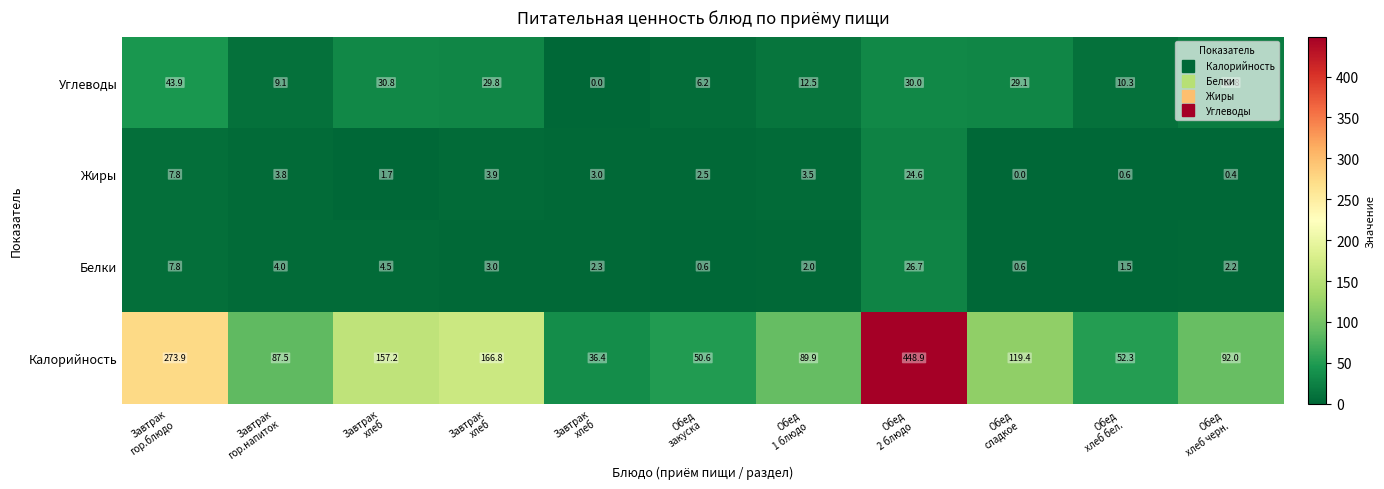

Reading left to right, list all the values displayed in this chart.

Калорийность: Завтрак
гор.блюдо=273.9	Завтрак
гор.напиток=87.5	Завтрак
хлеб=157.2	Завтрак
хлеб=166.8	Завтрак
хлеб=36.4	Обед
закуска=50.6	Обед
1 блюдо=89.9	Обед
2 блюдо=448.9	Обед
сладкое=119.4	Обед
хлеб бел.=52.3	Обед
хлеб черн.=92.0
Белки: Завтрак
гор.блюдо=7.8	Завтрак
гор.напиток=4.0	Завтрак
хлеб=4.5	Завтрак
хлеб=3.0	Завтрак
хлеб=2.3	Обед
закуска=0.6	Обед
1 блюдо=2.0	Обед
2 блюдо=26.7	Обед
сладкое=0.6	Обед
хлеб бел.=1.5	Обед
хлеб черн.=2.2
Жиры: Завтрак
гор.блюдо=7.8	Завтрак
гор.напиток=3.8	Завтрак
хлеб=1.7	Завтрак
хлеб=3.9	Завтрак
хлеб=3.0	Обед
закуска=2.5	Обед
1 блюдо=3.5	Обед
2 блюдо=24.6	Обед
сладкое=0.0	Обед
хлеб бел.=0.6	Обед
хлеб черн.=0.4
Углеводы: Завтрак
гор.блюдо=43.9	Завтрак
гор.напиток=9.1	Завтрак
хлеб=30.8	Завтрак
хлеб=29.8	Завтрак
хлеб=0.0	Обед
закуска=6.2	Обед
1 блюдо=12.5	Обед
2 блюдо=30.0	Обед
сладкое=29.1	Обед
хлеб бел.=10.3	Обед
хлеб черн.=19.8